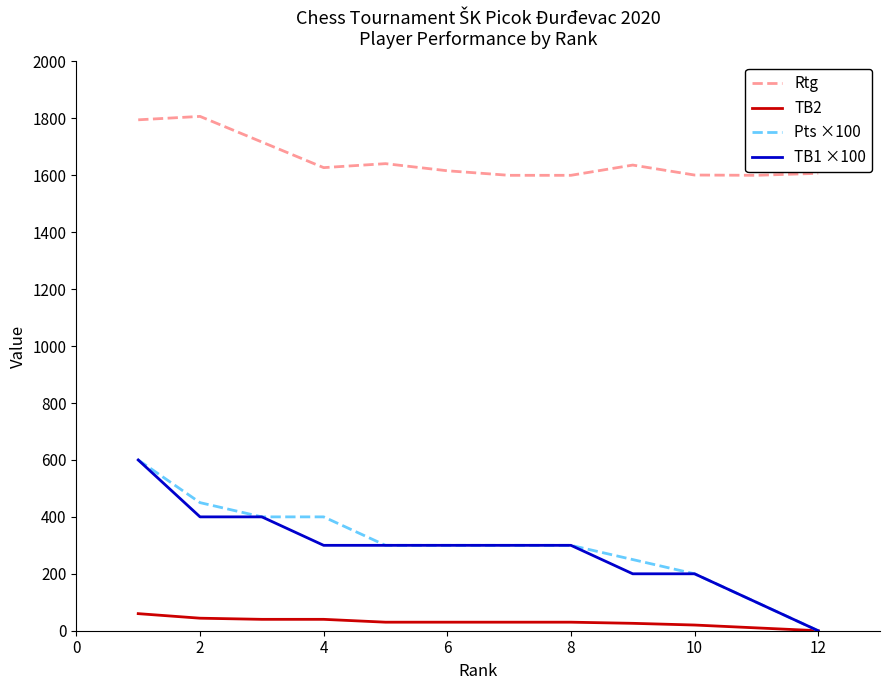

What is the sum of all Pts ×100 values?

3600